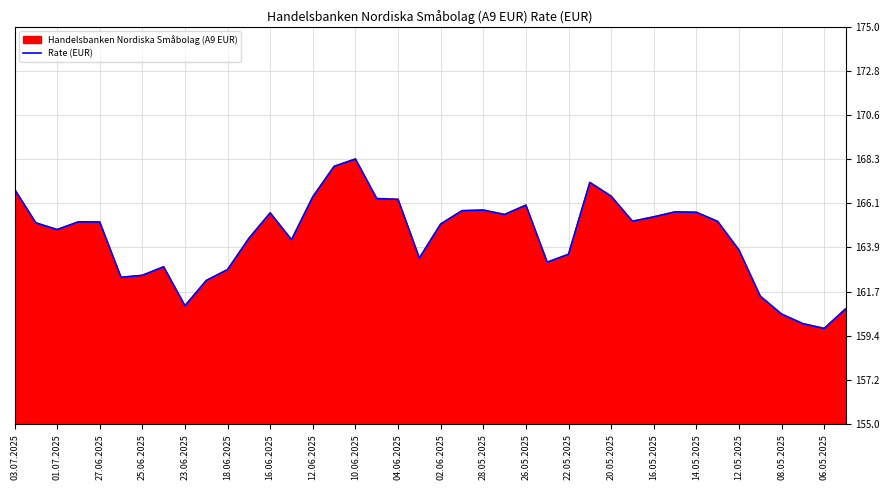

What is the difference between the maximum and minimum values?

8.5